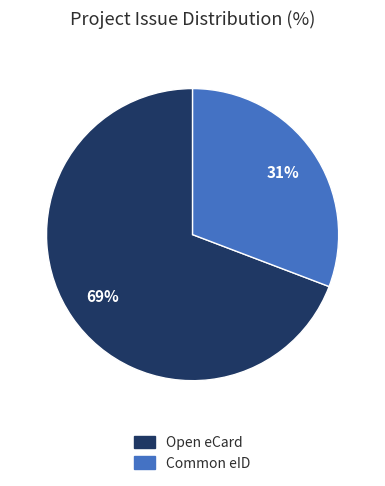

Between Common eID and Open eCard, which is larger?

Open eCard